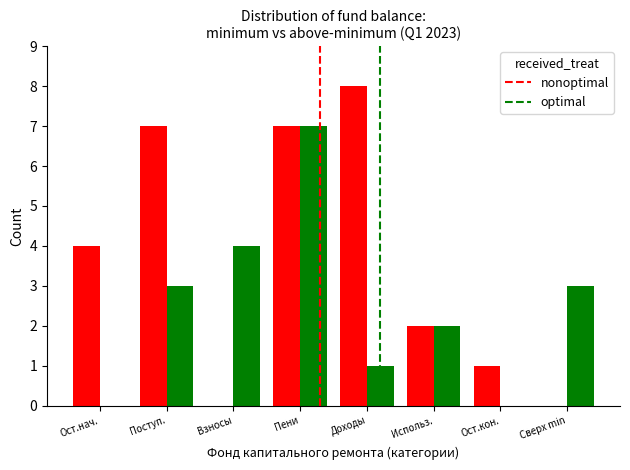

What are all the series names shown in the legend?

nonoptimal, optimal